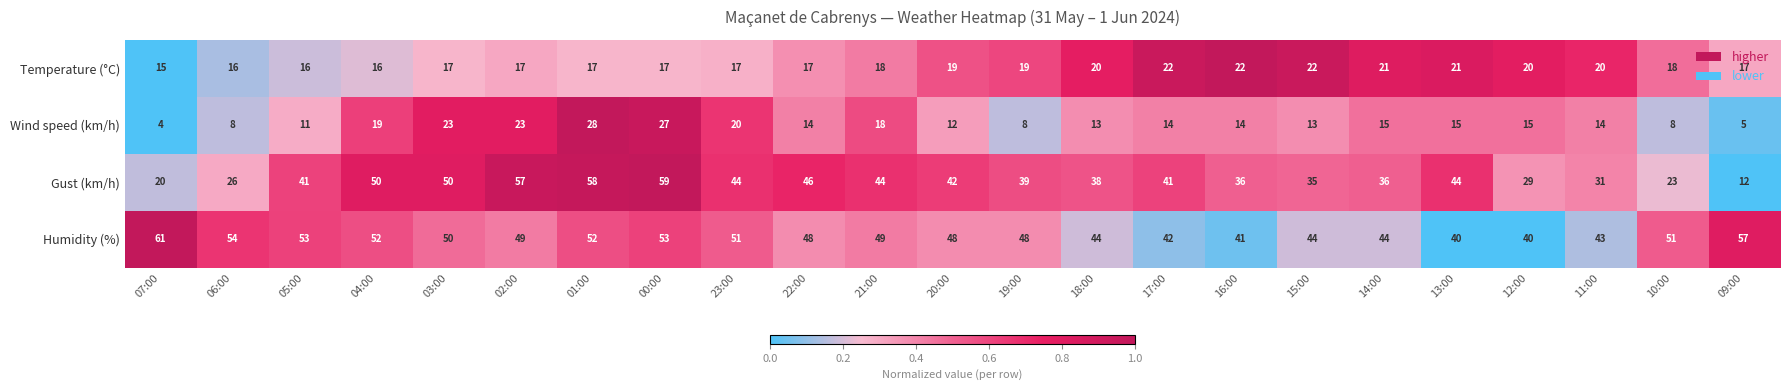

At which category is the sum across all series the highest?

00:00